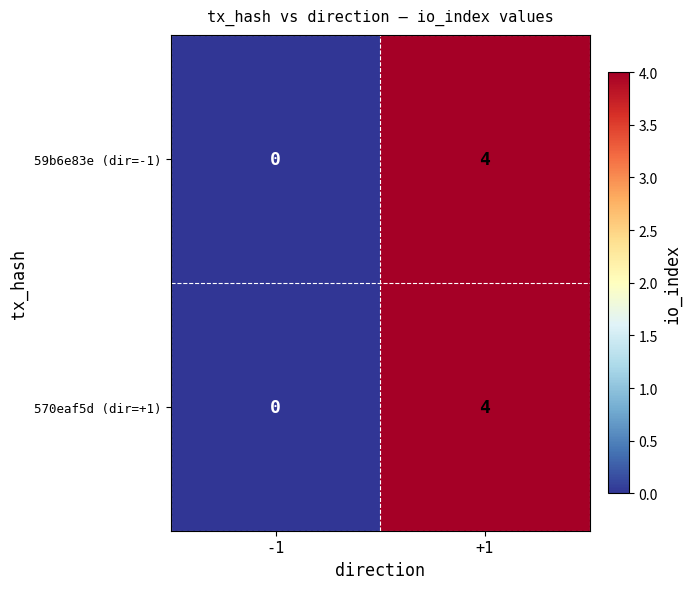

True or false: 570eaf5d (dir=+1) has a value of 0 at -1.

True